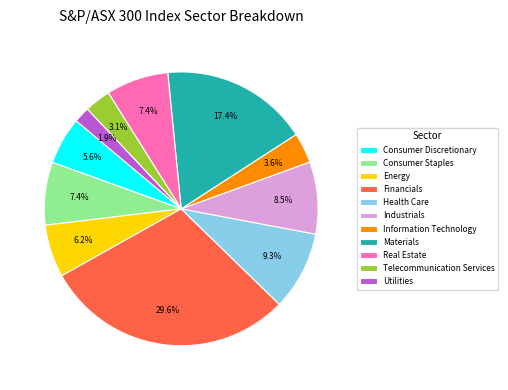

Approximately how many times larger is the value at Health Care compared to Consumer Discretionary?

1.7